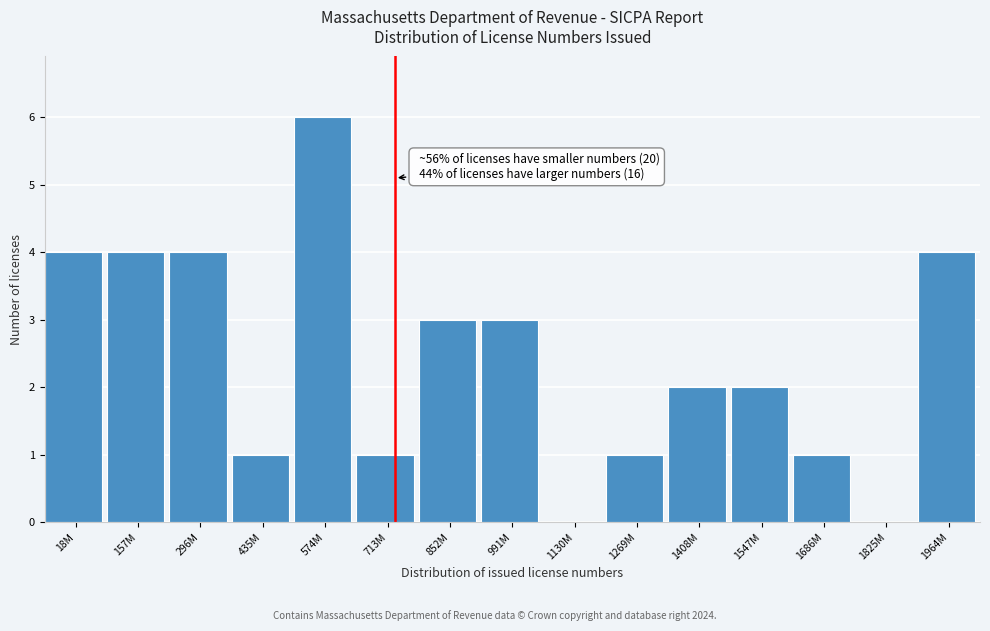

Reading left to right, list all the values displayed in this chart.

18M=4	157M=4	296M=4	435M=1	574M=6	713M=1	852M=3	991M=3	1130M=0	1269M=1	1408M=2	1547M=2	1686M=1	1825M=0	1964M=4